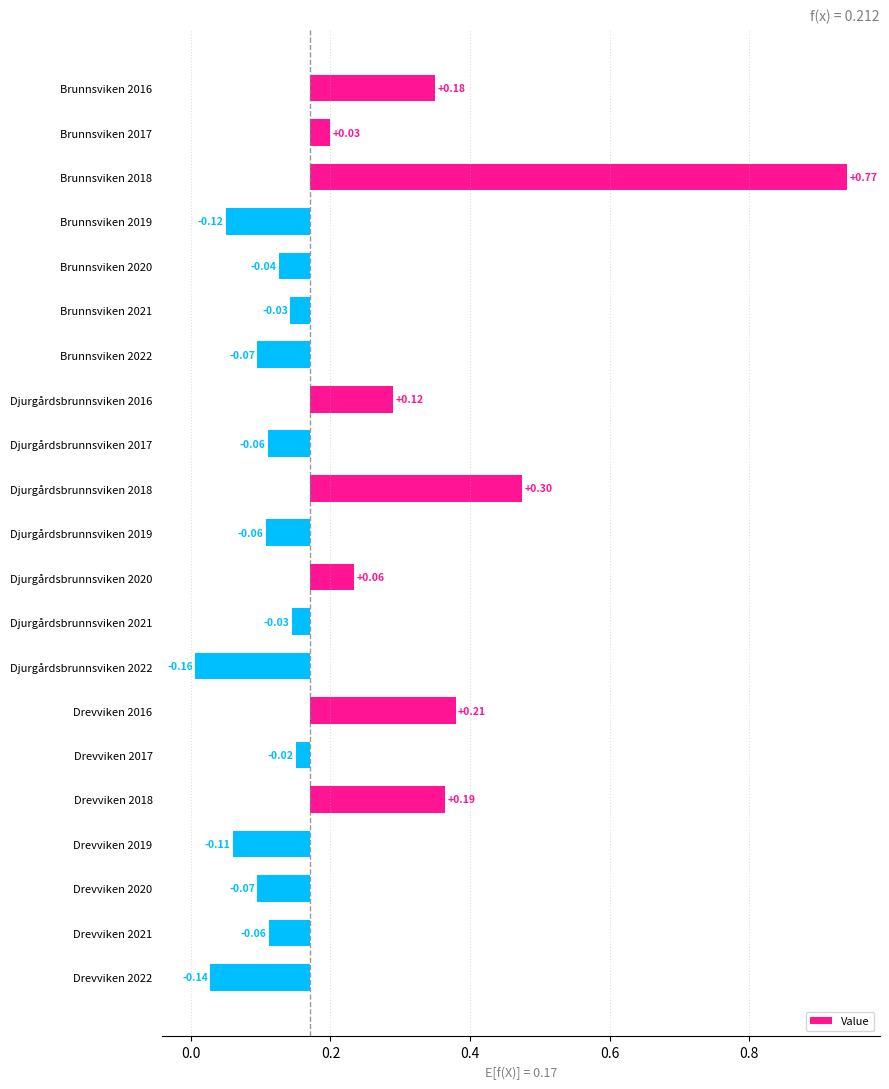

True or false: the data shows -0.1 at Brunnsviken 2019.

False